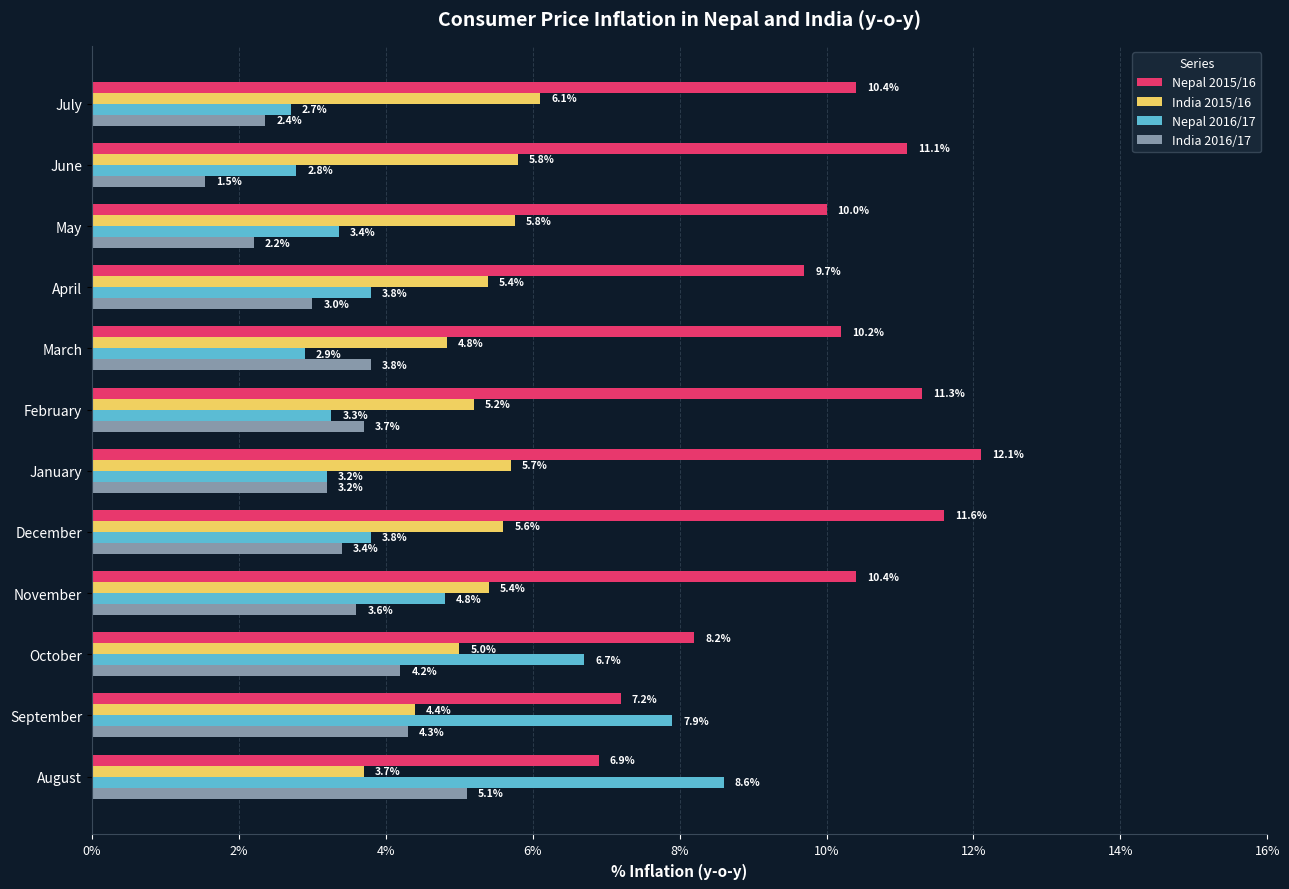

Rank the series by their maximum value, from lowest to highest.

India 2016/17, India 2015/16, Nepal 2016/17, Nepal 2015/16